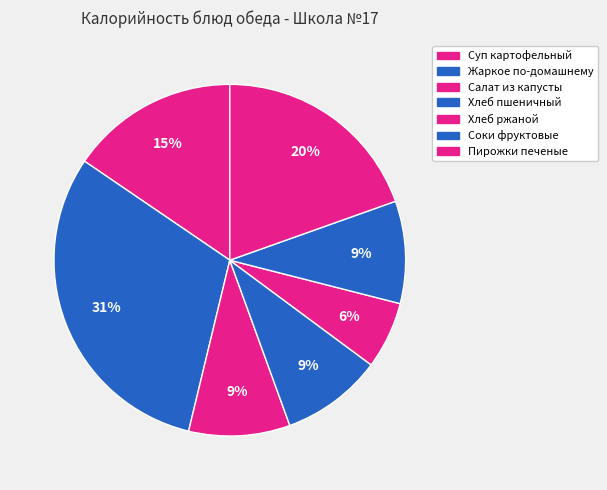

How many slices are in this pie chart?

7